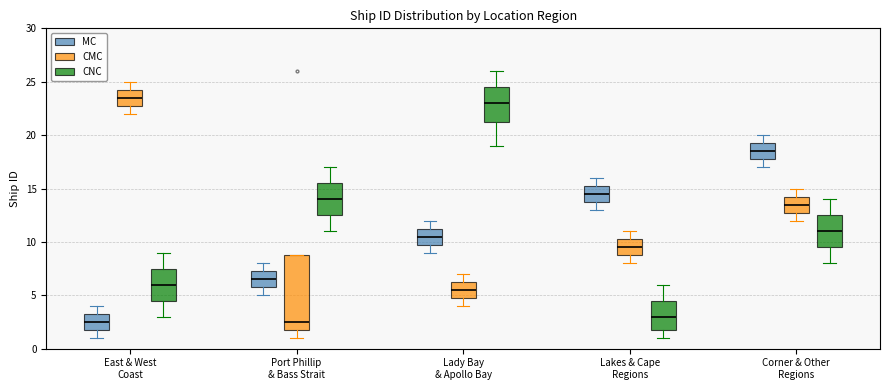

Reading left to right, transcribe this box plot: for each box, give where its median line is, the range the box spans, and where its two whiskers end, as read against the y-axis. The values are not printed on the chart, so give them approximately, as read against the axis.

East & West Coast (MC): median 2.5, box 2.0 to 3.5, whiskers 1.0 to 4.0
East & West Coast (CMC): median 23.5, box 23.0 to 24.5, whiskers 22.0 to 25.0
East & West Coast (CNC): median 6.0, box 4.5 to 7.5, whiskers 3.0 to 9.0
Port Phillip & Bass Strait (MC): median 6.5, box 6.0 to 7.5, whiskers 5.0 to 8.0
Port Phillip & Bass Strait (CMC): median 2.5, box 2.0 to 9.0, whiskers 1.0 to 9.0
Port Phillip & Bass Strait (CNC): median 14.0, box 12.5 to 15.5, whiskers 11.0 to 17.0
Lady Bay & Apollo Bay (MC): median 10.5, box 10.0 to 11.5, whiskers 9.0 to 12.0
Lady Bay & Apollo Bay (CMC): median 5.5, box 5.0 to 6.5, whiskers 4.0 to 7.0
Lady Bay & Apollo Bay (CNC): median 23.0, box 21.5 to 24.5, whiskers 19.0 to 26.0
Lakes & Cape Regions (MC): median 14.5, box 14.0 to 15.5, whiskers 13.0 to 16.0
Lakes & Cape Regions (CMC): median 9.5, box 9.0 to 10.5, whiskers 8.0 to 11.0
Lakes & Cape Regions (CNC): median 3.0, box 2.0 to 4.5, whiskers 1.0 to 6.0
Corner & Other Regions (MC): median 18.5, box 18.0 to 19.5, whiskers 17.0 to 20.0
Corner & Other Regions (CMC): median 13.5, box 13.0 to 14.5, whiskers 12.0 to 15.0
Corner & Other Regions (CNC): median 11.0, box 9.5 to 12.5, whiskers 8.0 to 14.0